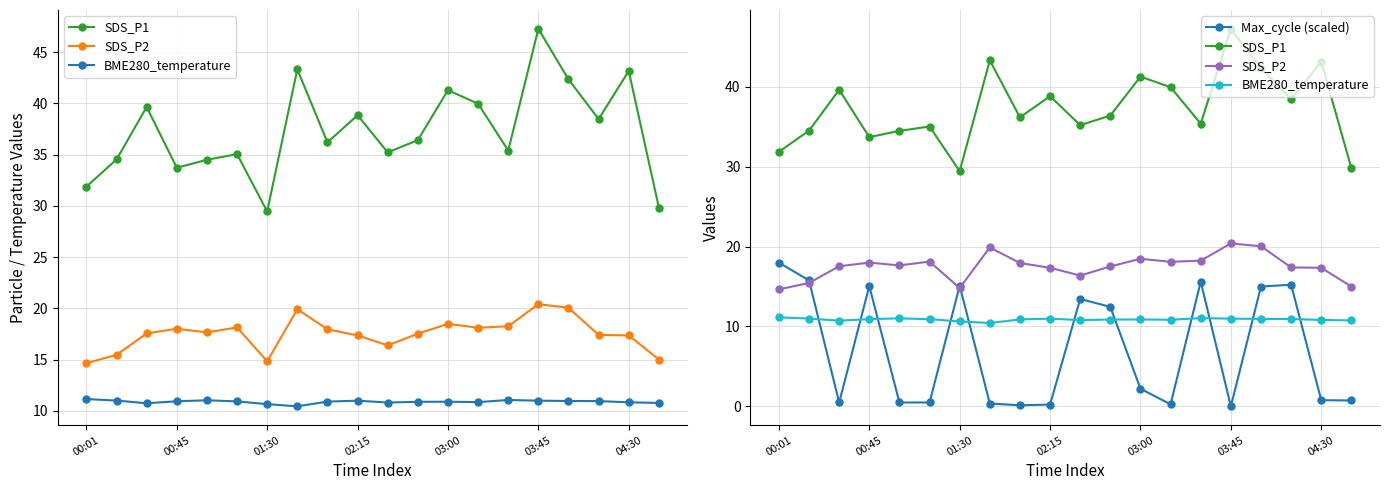

What are all the series names shown in the legend?

SDS_P1, SDS_P2, BME280_temperature, Max_cycle (scaled)